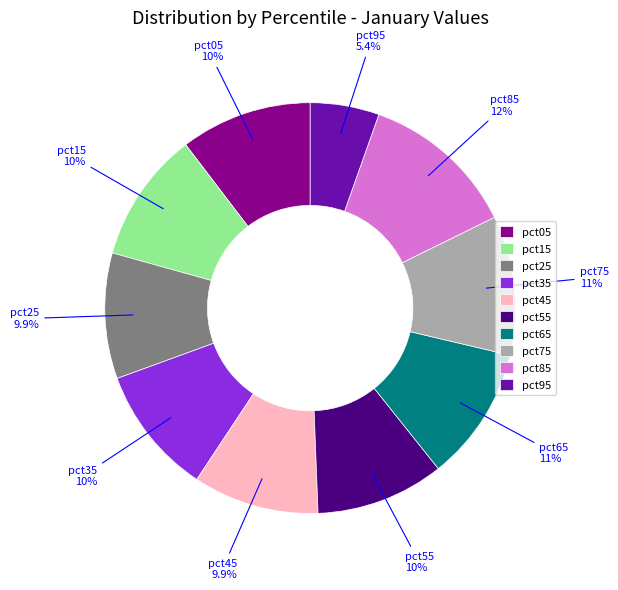

Does pct95 account for over 50% of the chart?

No